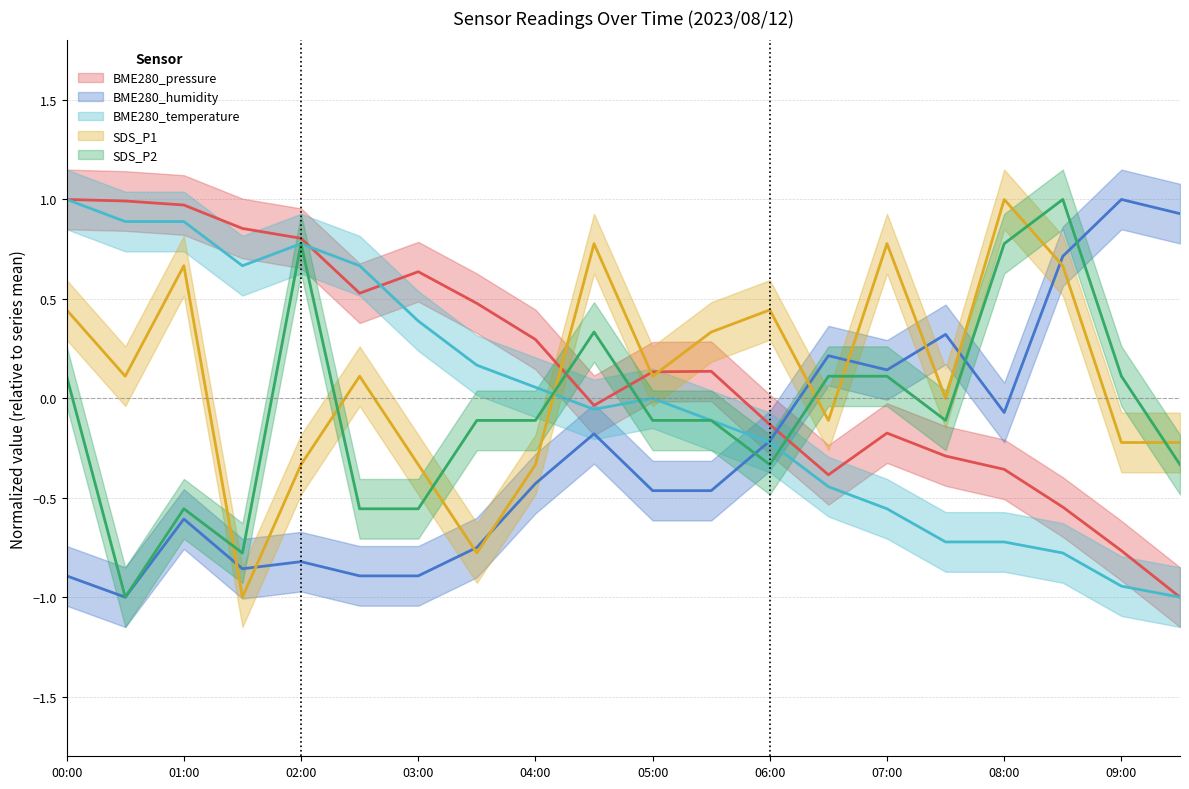

True or false: BME280_pressure and SDS_P1 intersect in this chart.

True